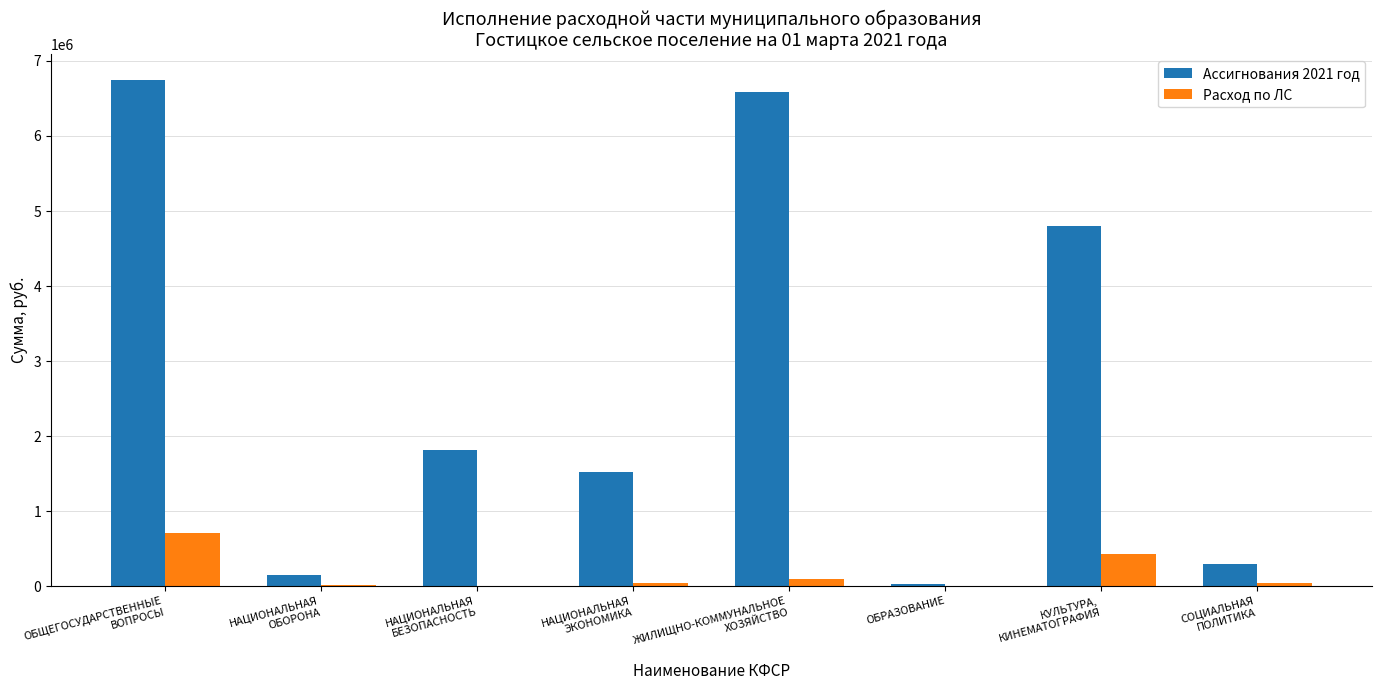

What is the sum of all Расход по ЛС values?

1339874.1